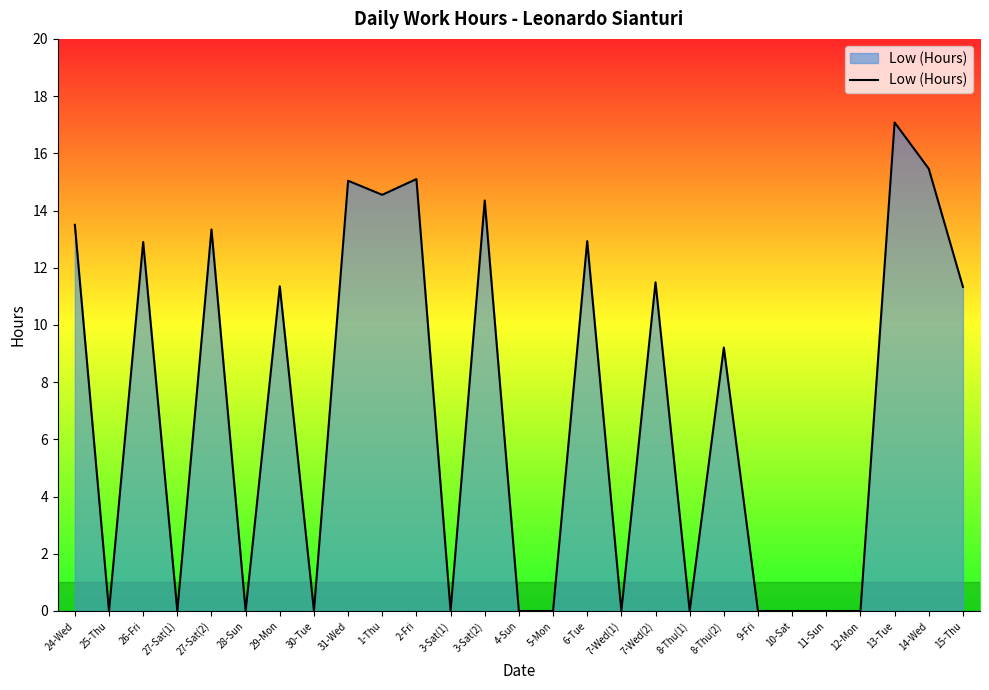

Is it true that the value at 11-Sun is 0.0?

True